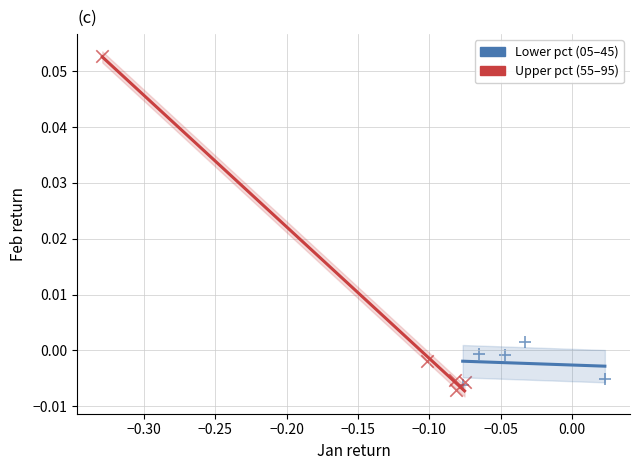

Which series has the widest spread of Y values?

Upper pct (55–95)